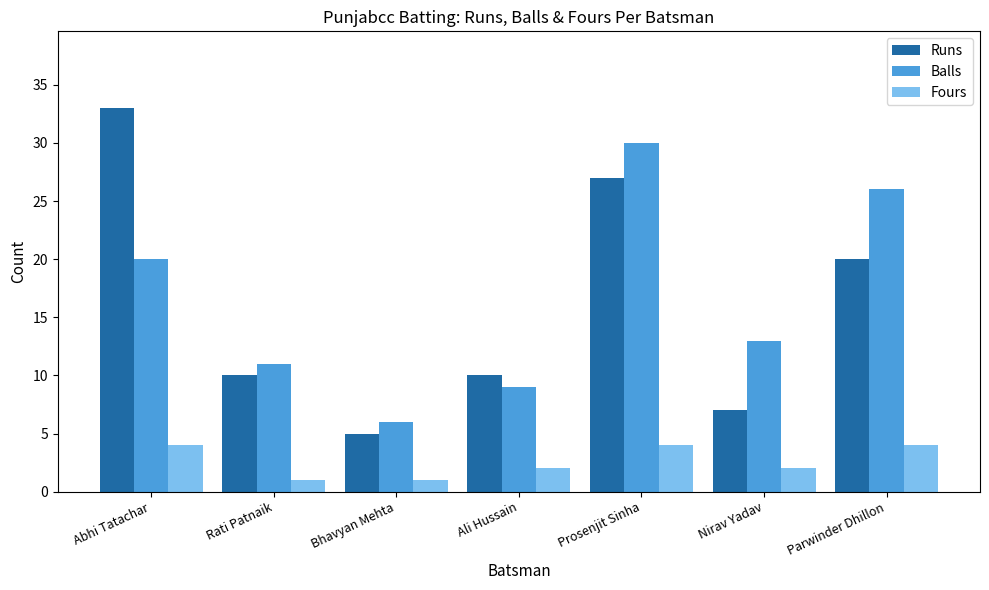

What is the label of the 6th bar from the right?

Rati Patnaik